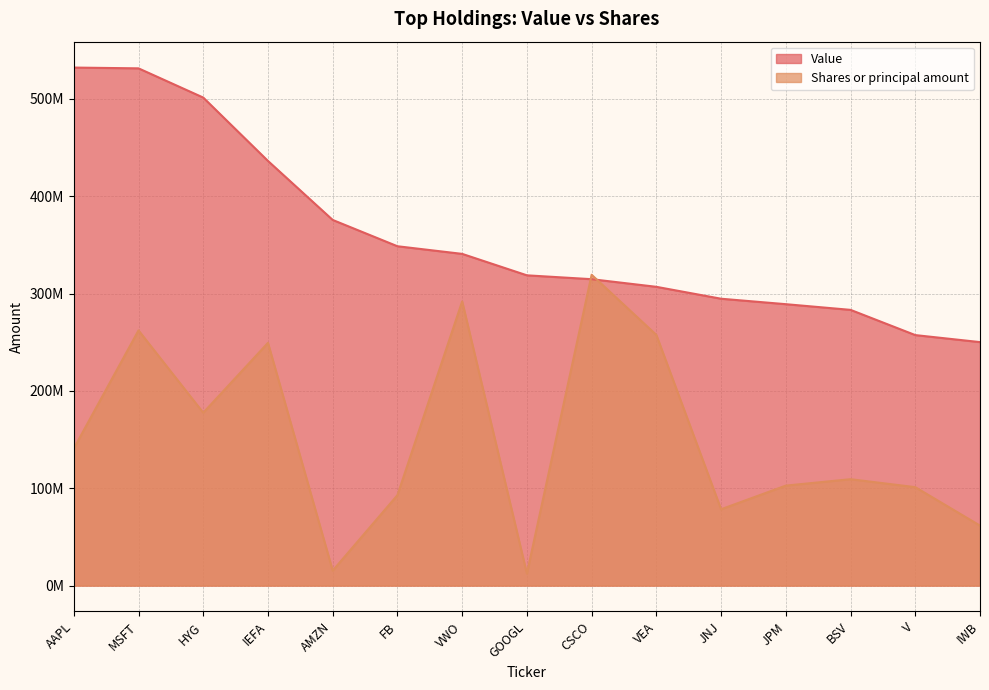

The Value series shows 138366091.2 at JPM. True or false?

False